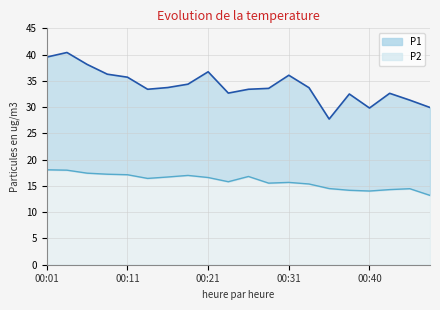

Which category has the lowest value in the P1 series?

00:35